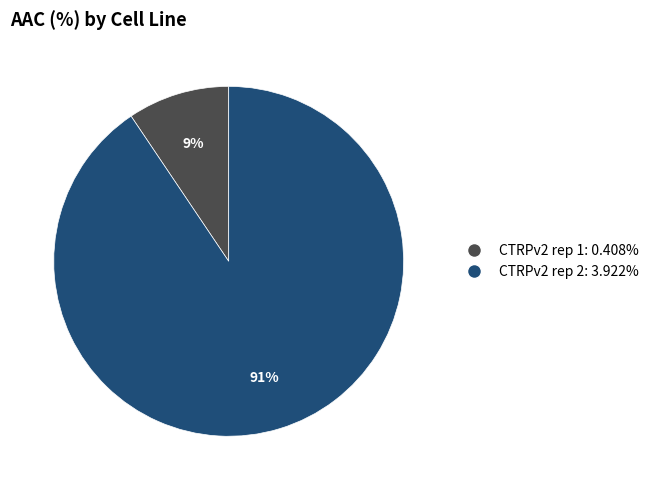

How many segments does this pie chart have?

2